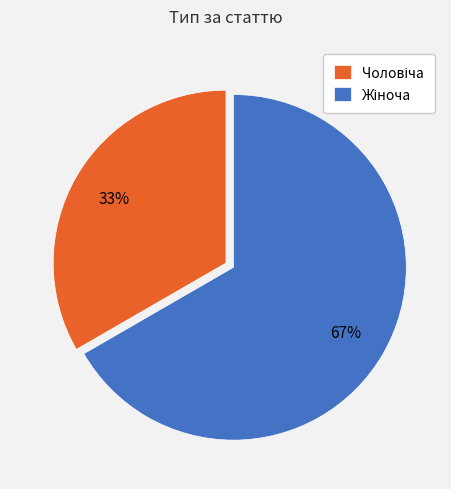

To the nearest percent, what is the average slice percentage?

50%